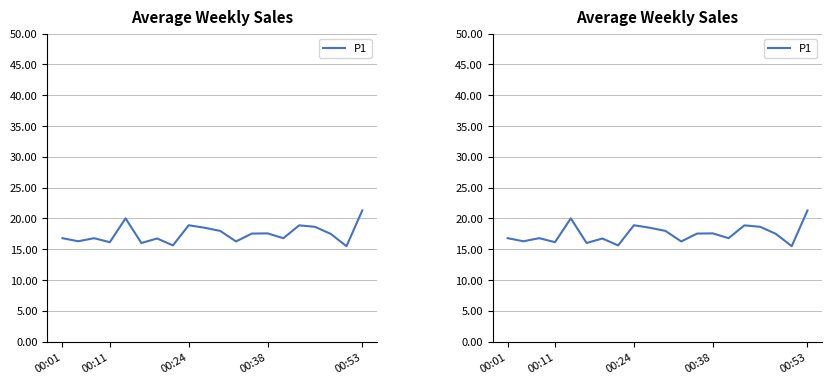

What is the difference between the maximum and minimum values?

5.8